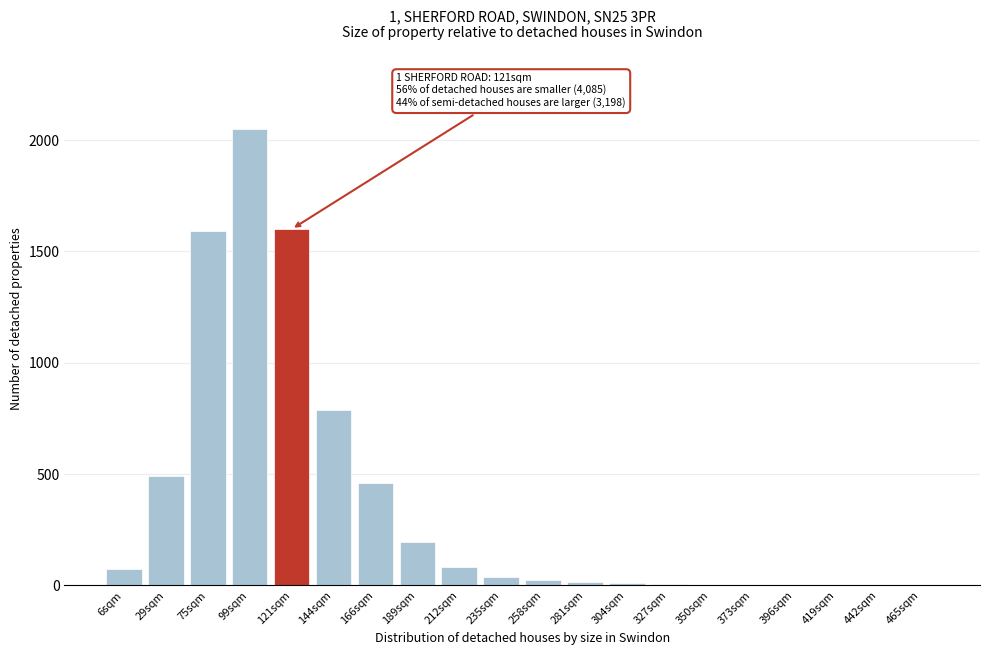

What is the sum of all values?

7439